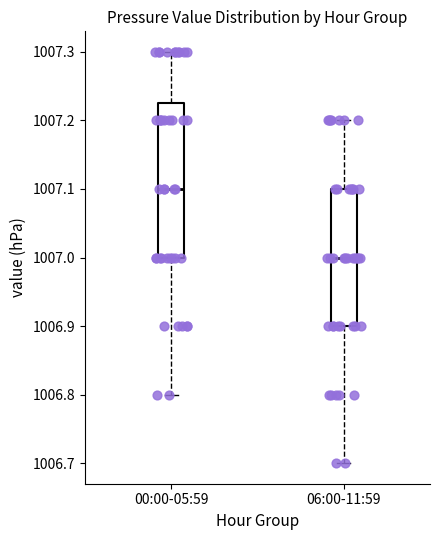

Which box has the highest median line?

00:00-05:59